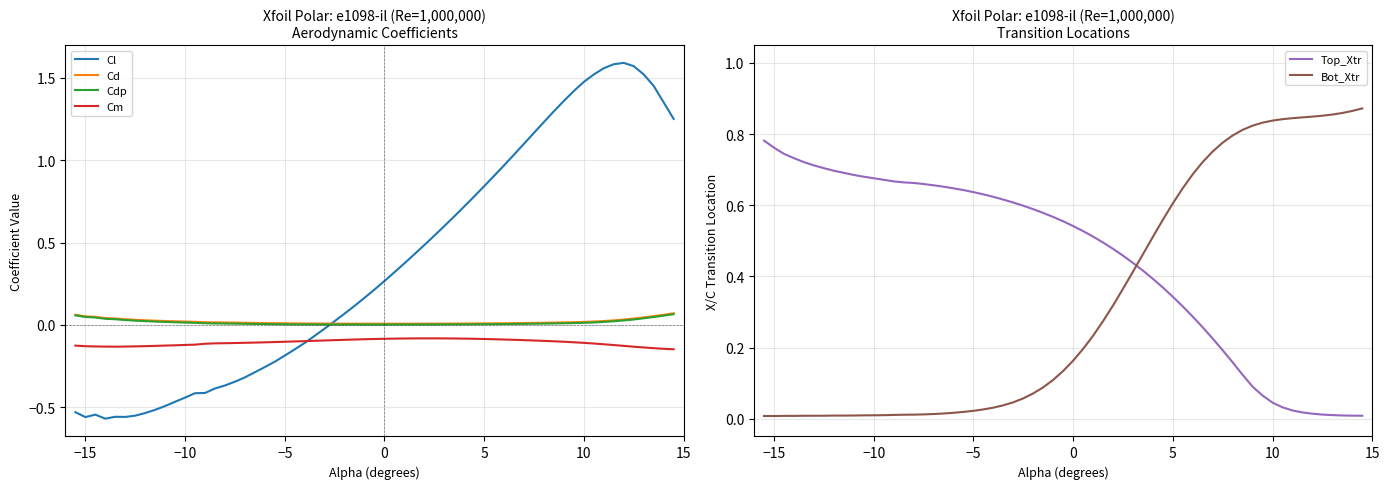

True or false: Bot_Xtr and Top_Xtr intersect in this chart.

True